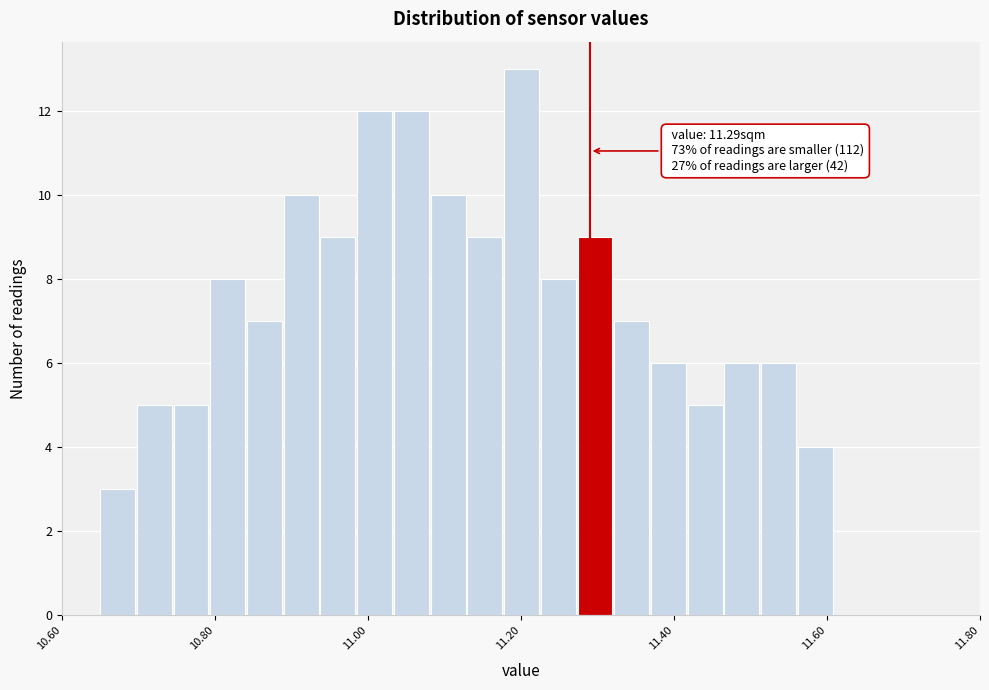

Around what value on the x-axis is the tallest bar? Give the approximate position of its centre, as read against the axis.

11.20